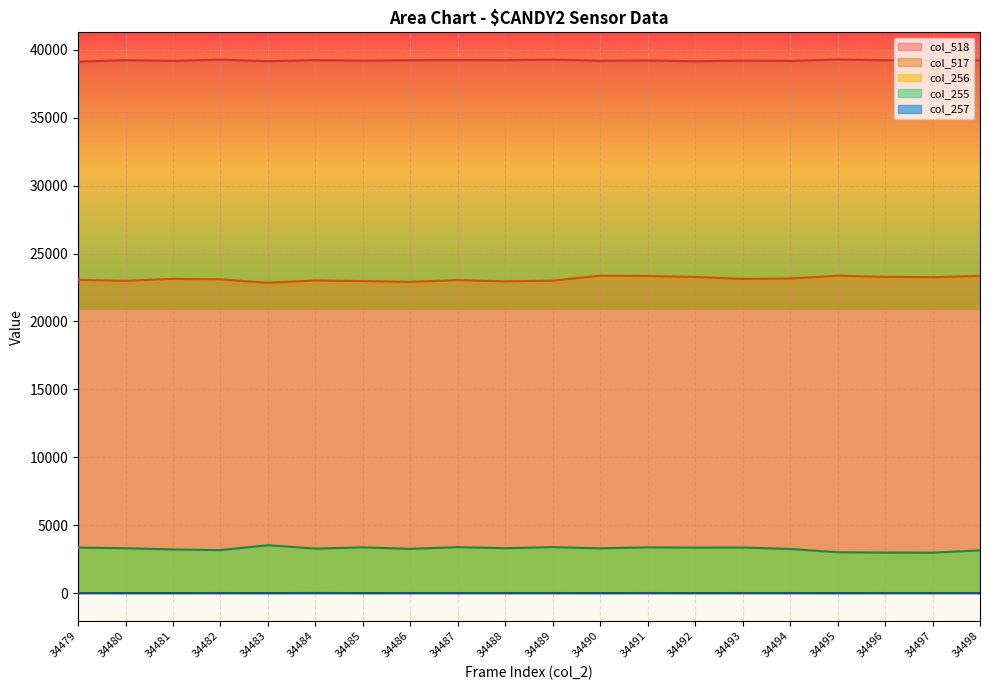

How many lines are shown in the chart?

5